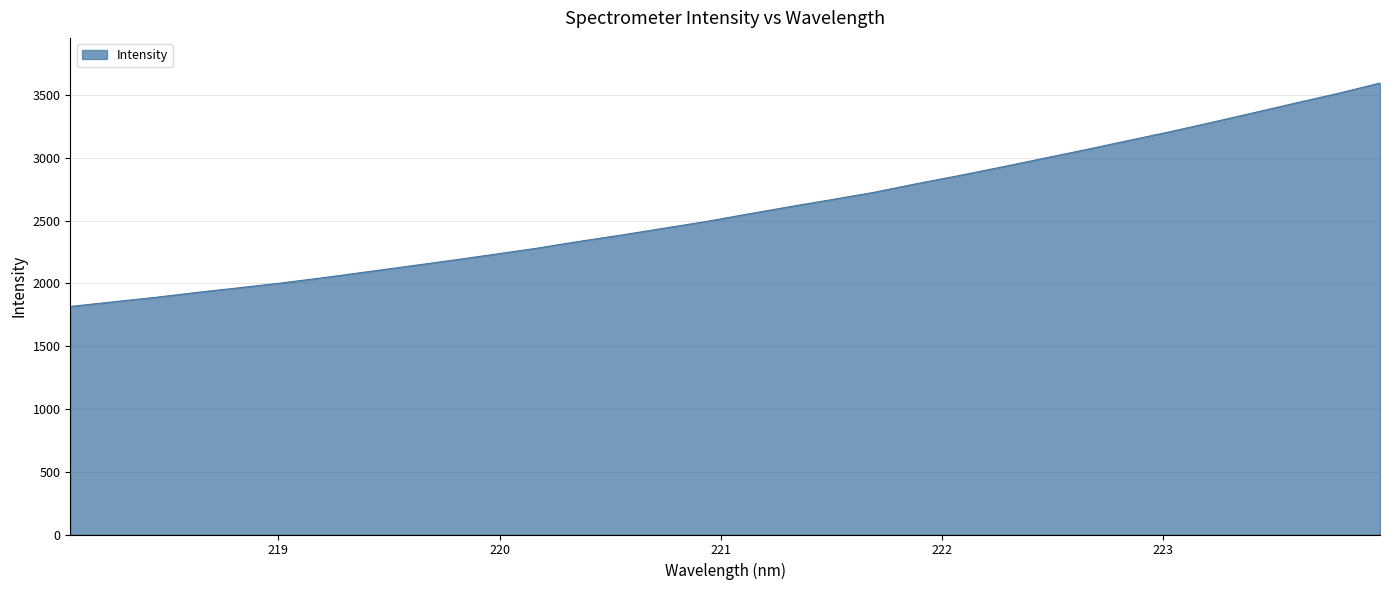

What is the smallest value displayed?

1816.8